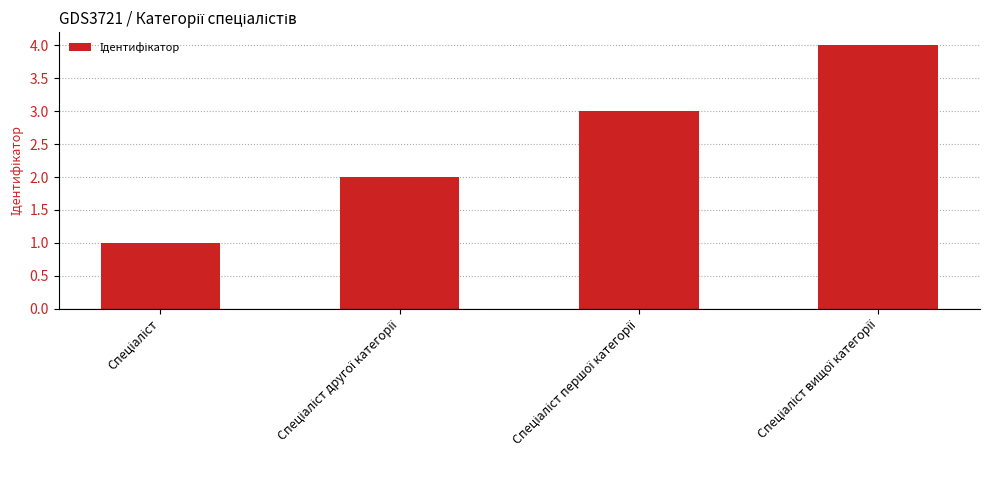

What is the sum of all values?

10